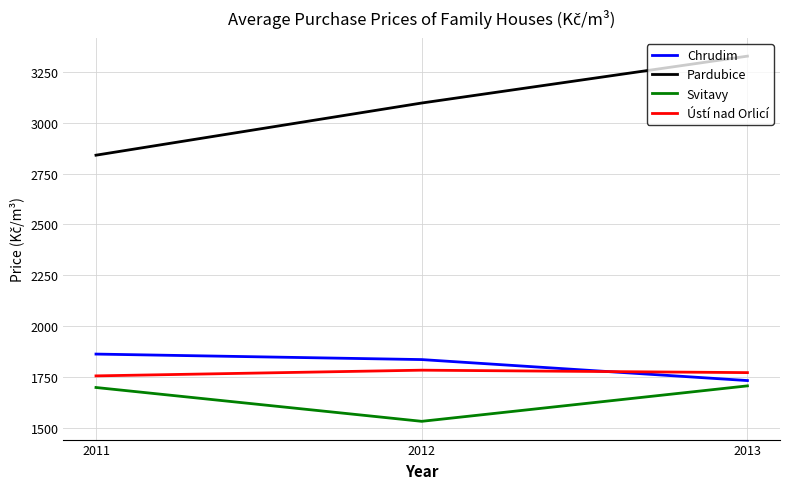

List the labels in order of Chrudim value, largest first.

2011, 2012, 2013